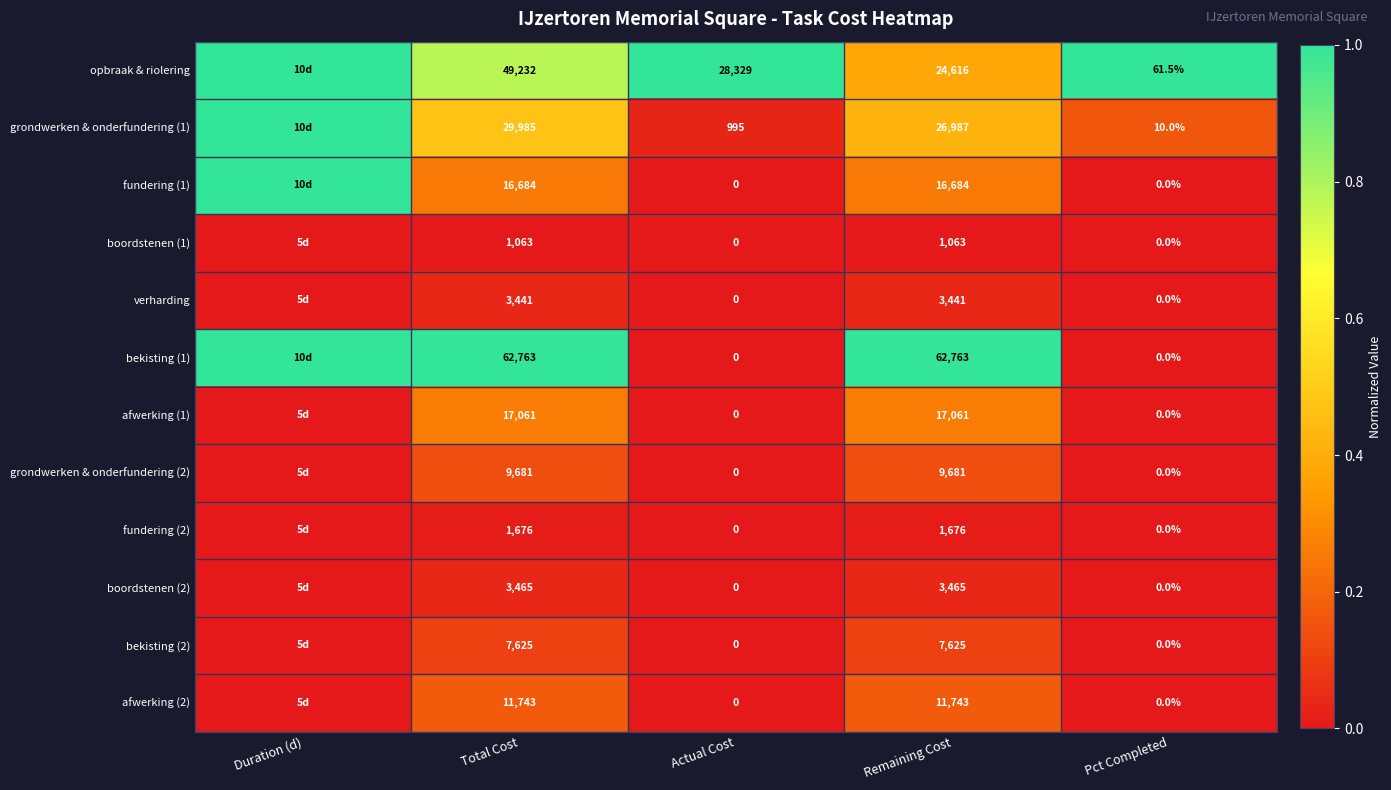

True or false: grondwerken & onderfundering (1) has a value of 10.0 at Pct Completed.

True